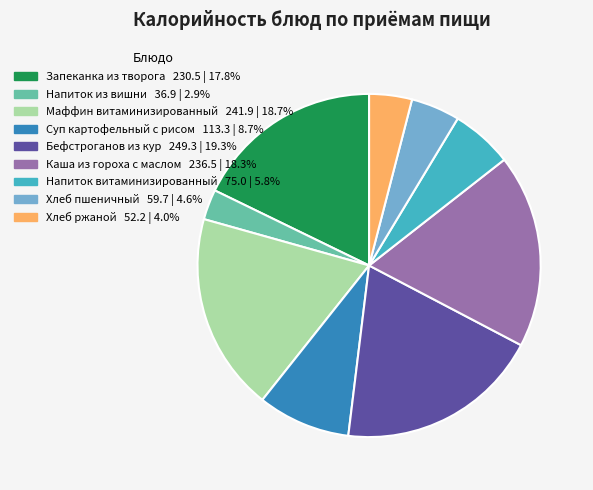

Count the number of slices in the pie.

9